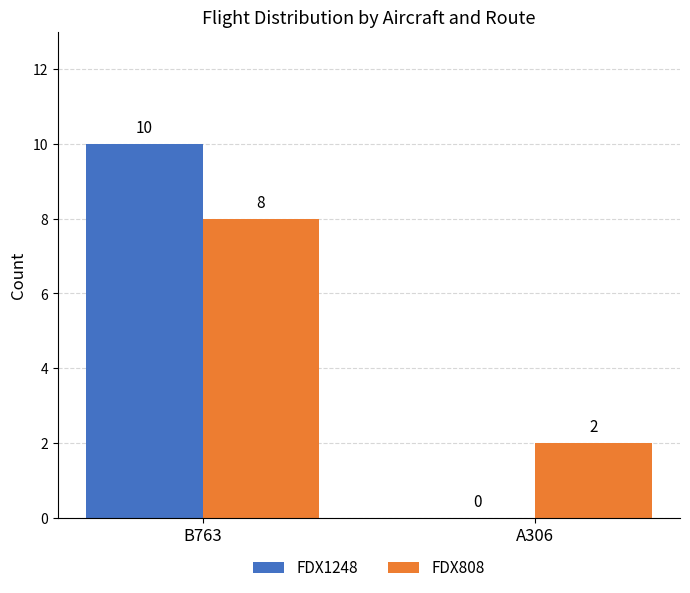

What is the total value across all series at A306?

2